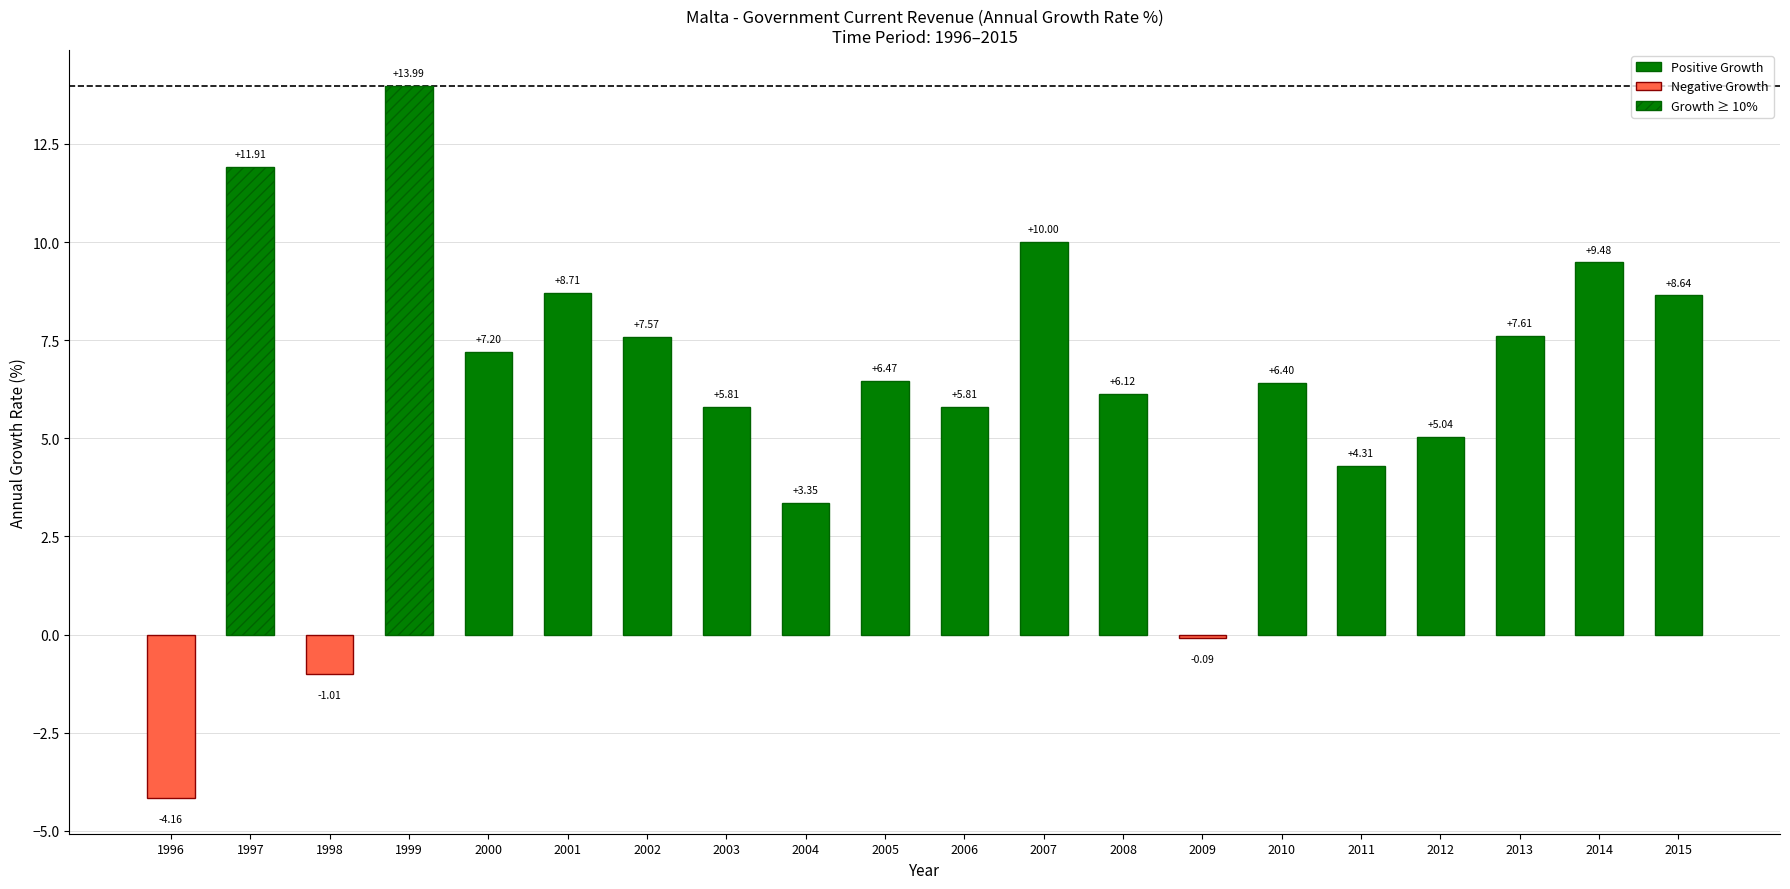

What is the value of the 13th bar from the left?

6.1